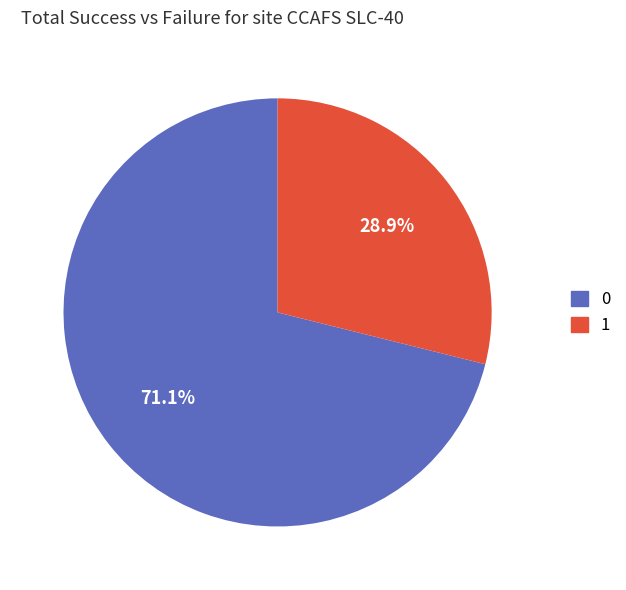

Rank the categories by value from lowest to highest.

1, 0